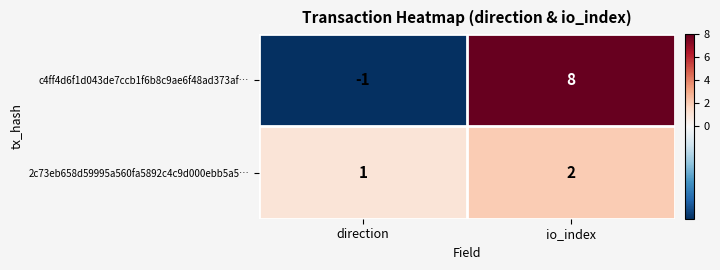

At which category is the sum across all series the highest?

io_index